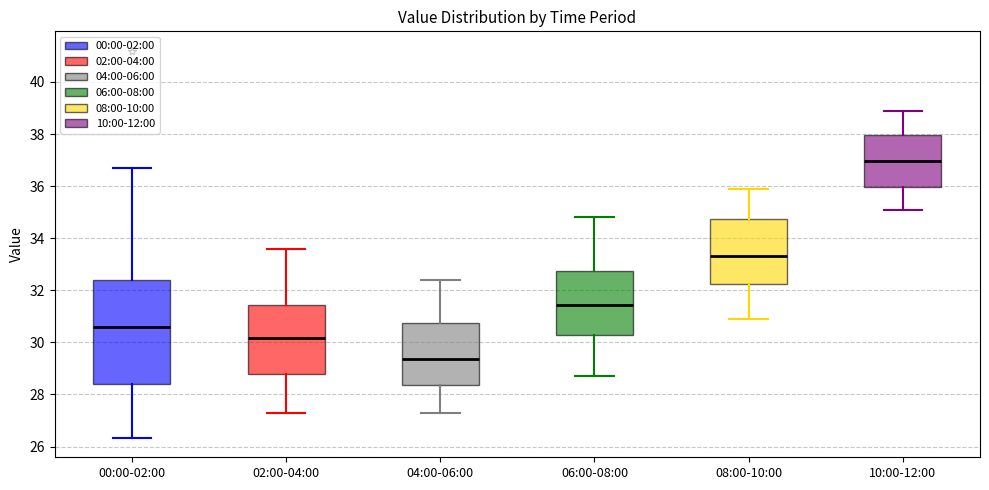

Where does the median line of the box for 02:00-04:00 sit on the y-axis? The values are not printed on the chart, so give them approximately, as read against the axis.

30.2